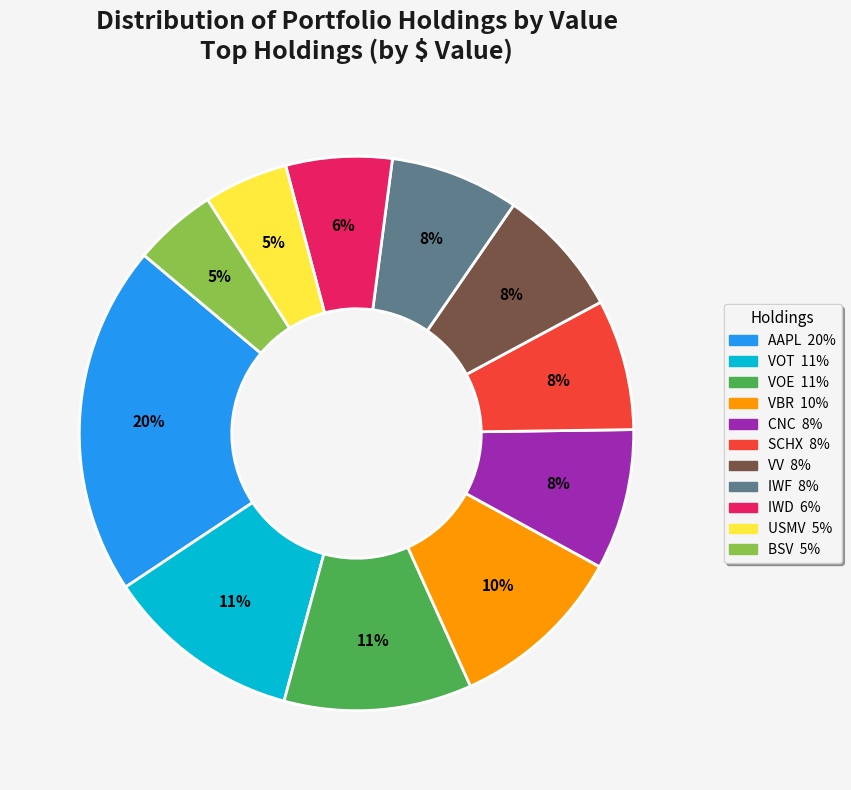

To the nearest percent, what is the difference between the CNC and VOE slice percentages?

3%